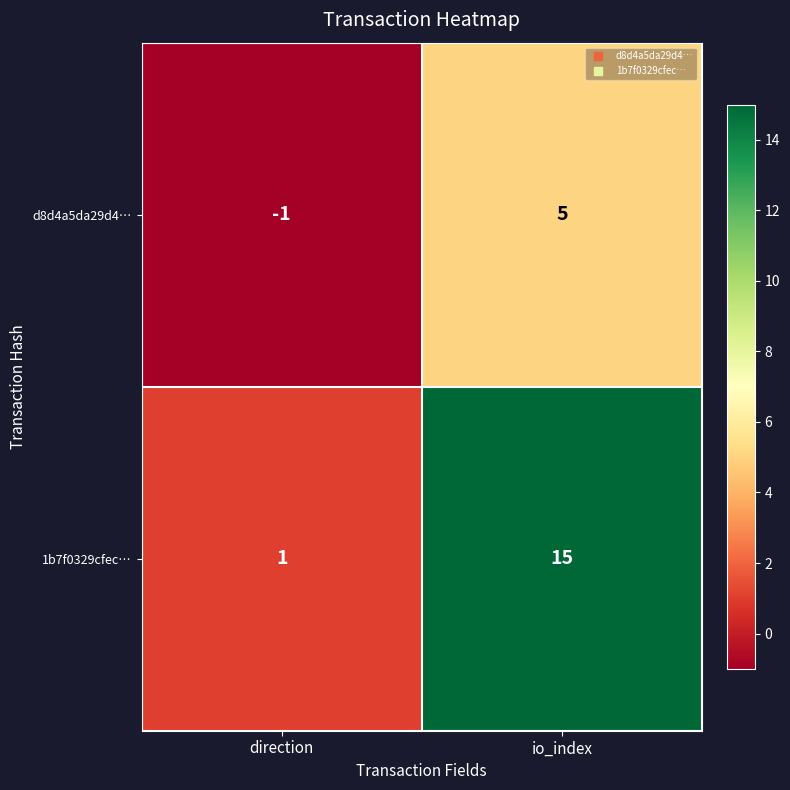

At which label is d8d4a5da29d4… closest to 2?

direction